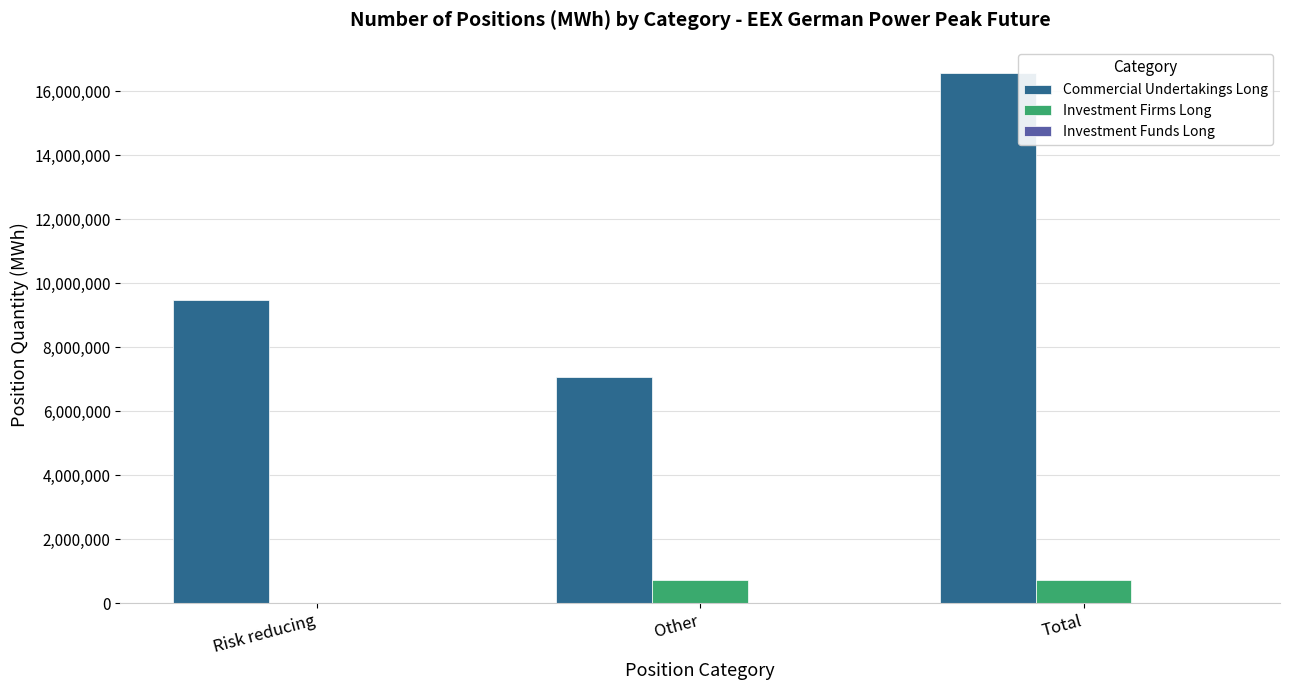

How many distinct data groups are displayed?

3